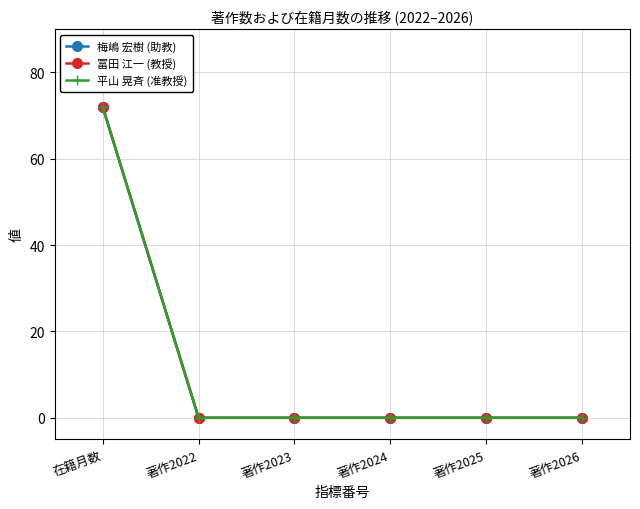

Does the chart have visible grid lines?

Yes